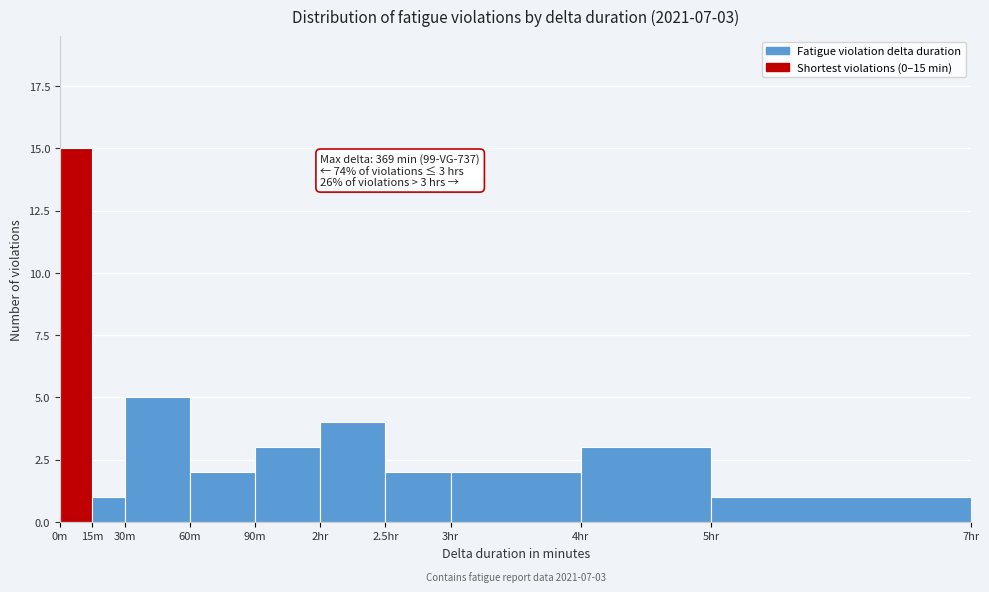

Reading left to right, transcribe all the data shown in this chart.

15	1	5	2	3	4	2	2	3	1